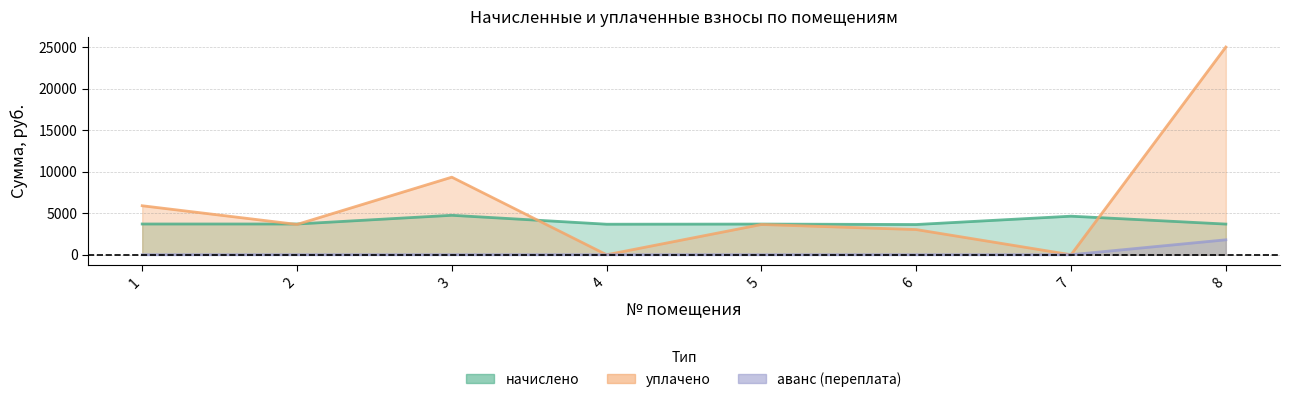

Is it true that аванс (переплата) equals 820.7 at 7?

False